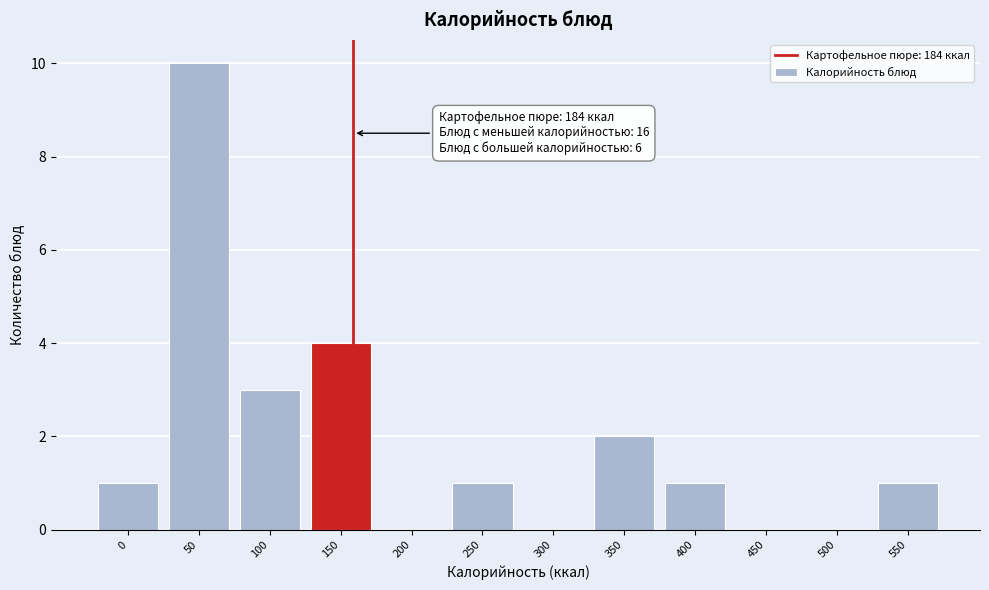

The value at 550 is 1. True or false?

True